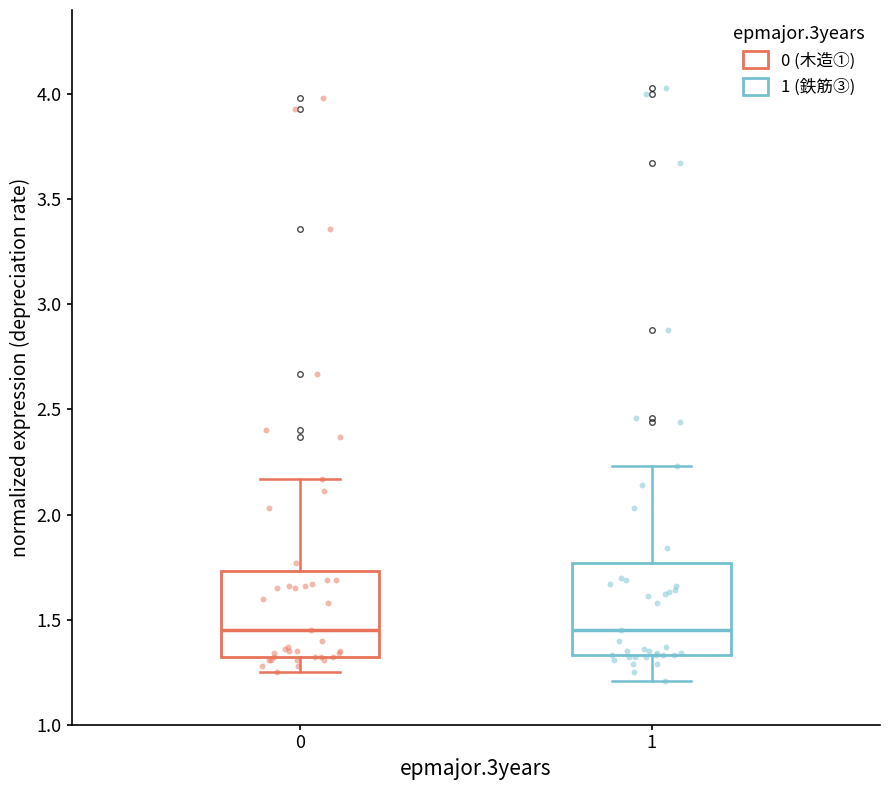

Reading left to right, read every box against the y-axis: the position of its median line, the range the box covers, and the ends of its whiskers. The values are not printed on the chart, so give them approximately, as read against the axis.

0: median 1.45, box 1.30 to 1.75, whiskers 1.25 to 2.15
1: median 1.45, box 1.35 to 1.75, whiskers 1.20 to 2.25